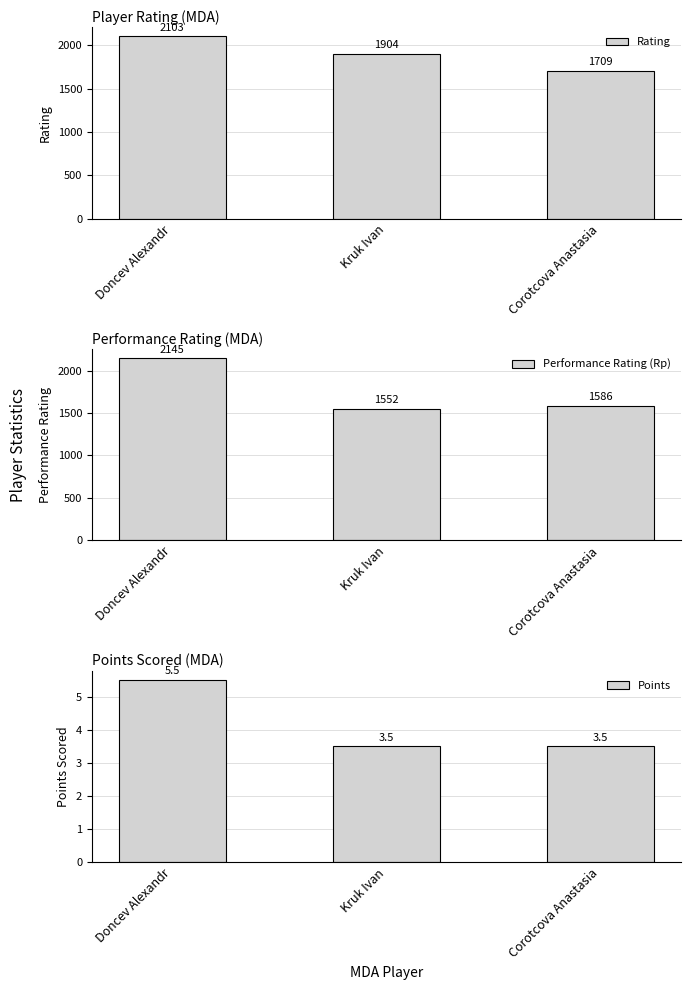

What position from the left is Doncev Alexandr?

1